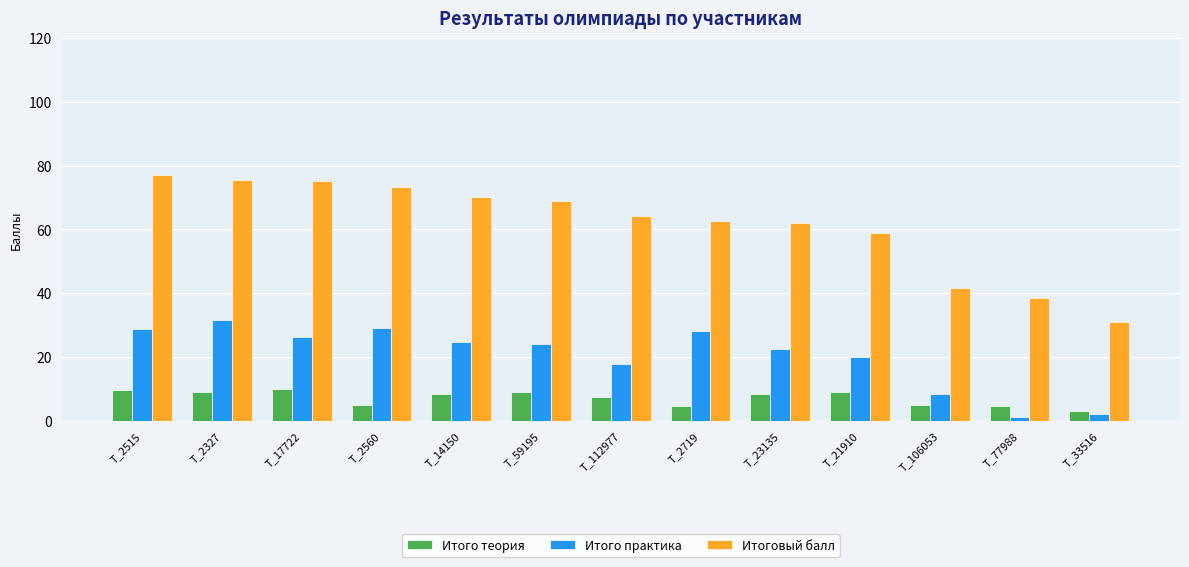

What is the greatest value displayed?

77.2